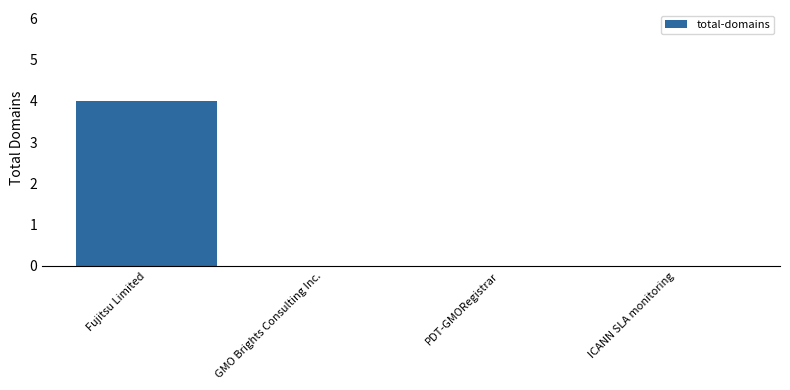

What is the maximum value shown in the chart?

4